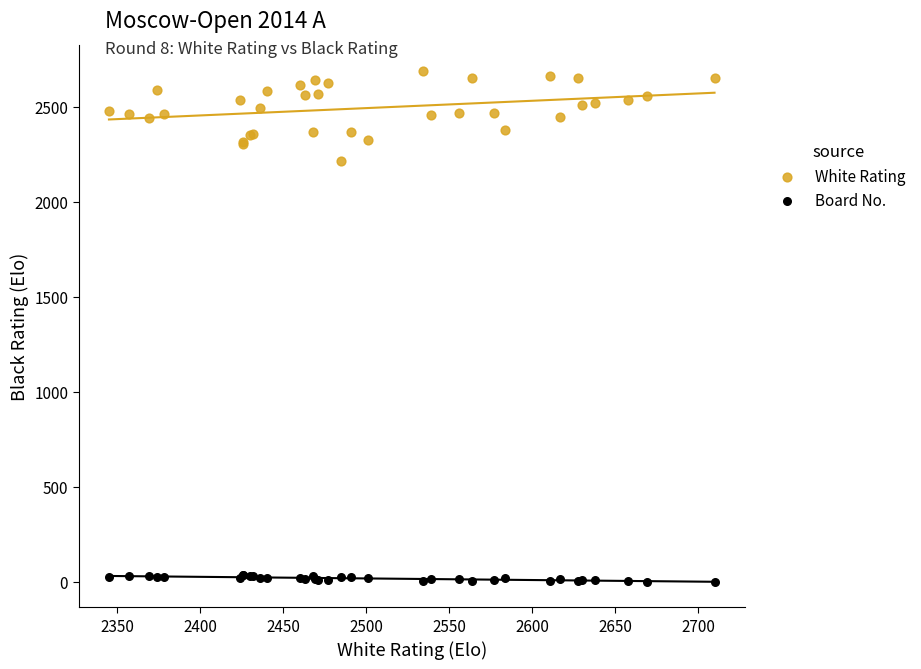

Across all series, what Y value is closest to 1345?

2216